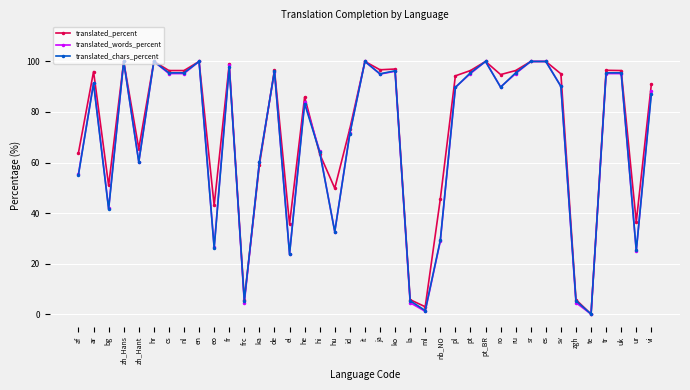

After their last crossing, which series has the higher values: translated_chars_percent or translated_words_percent?

translated_words_percent